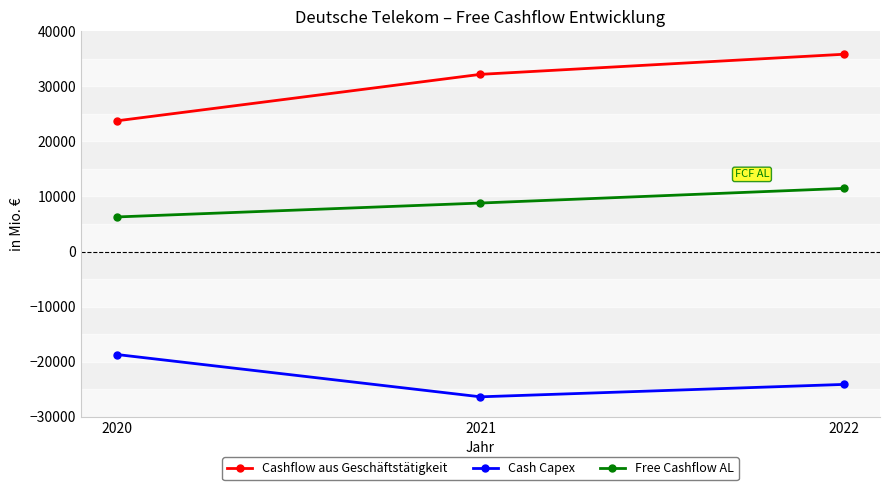

How many data points in Cash Capex are above -24114?

1